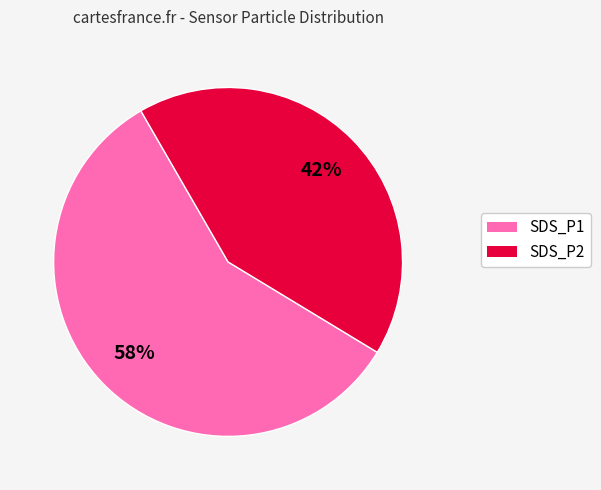

Which category accounts for the majority?

SDS_P1